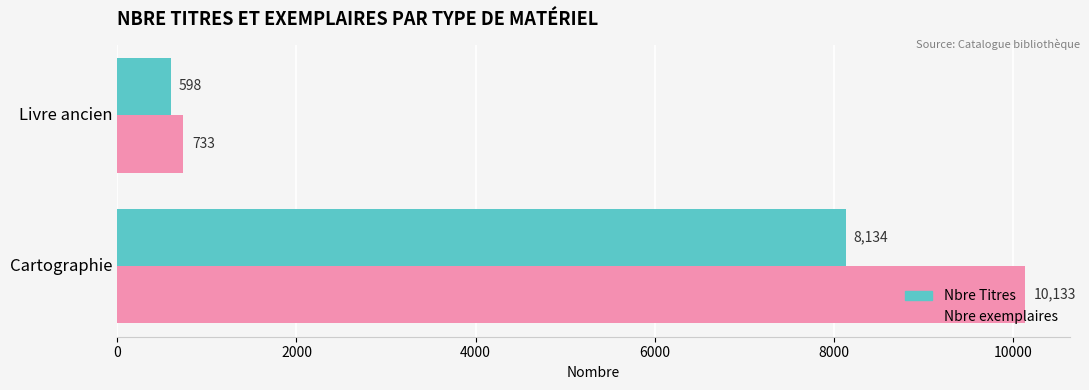

Between Cartographie and Livre ancien, which series saw the biggest shift?

Nbre exemplaires